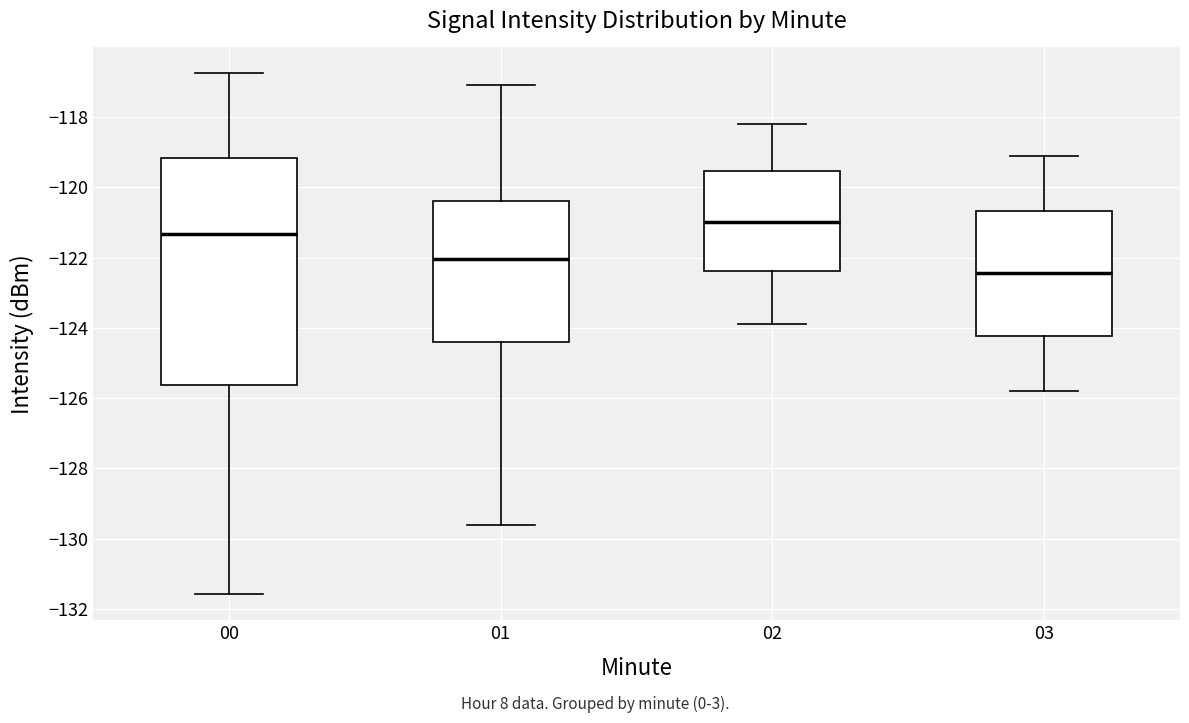

Reading left to right, transcribe this box plot: for each box, give where its median line is, the range the box spans, and where its two whiskers end, as read against the y-axis. The values are not printed on the chart, so give them approximately, as read against the axis.

00: median -121.4, box -125.6 to -119.2, whiskers -131.6 to -116.8
01: median -122.0, box -124.4 to -120.4, whiskers -129.6 to -117.0
02: median -121.0, box -122.4 to -119.6, whiskers -123.8 to -118.2
03: median -122.4, box -124.2 to -120.6, whiskers -125.8 to -119.0